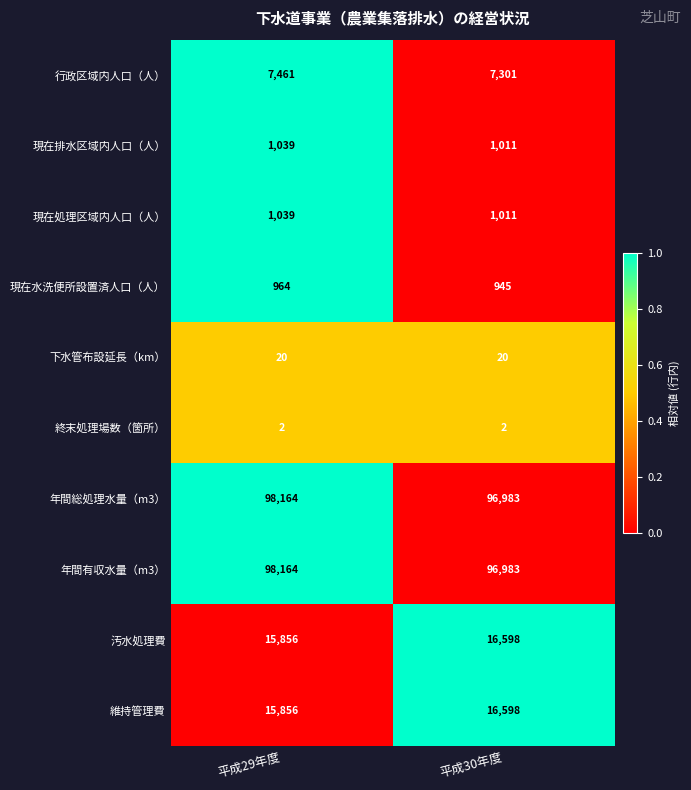

How many values in the 年間総処理水量（m3） series are below 98164?

1